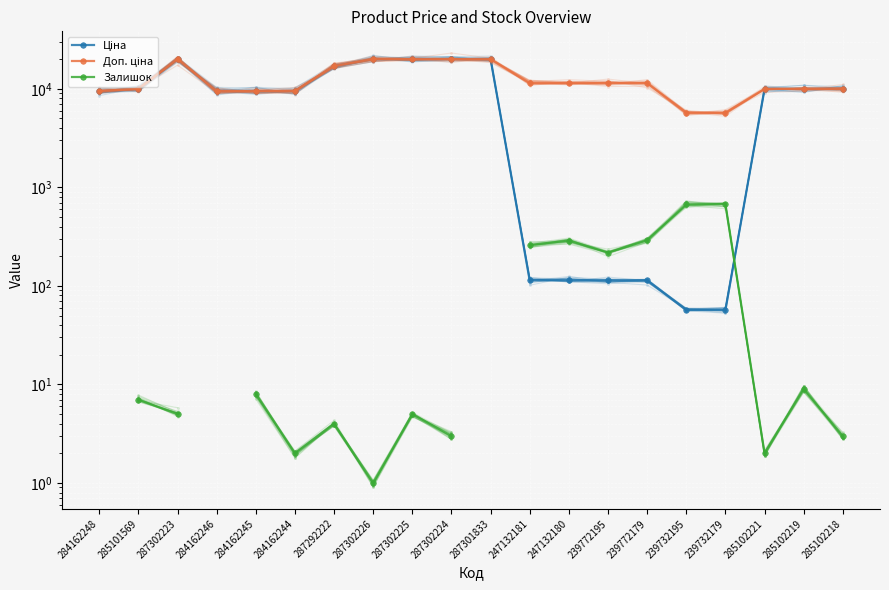

Where is the first local minimum for Залишок?

284162244